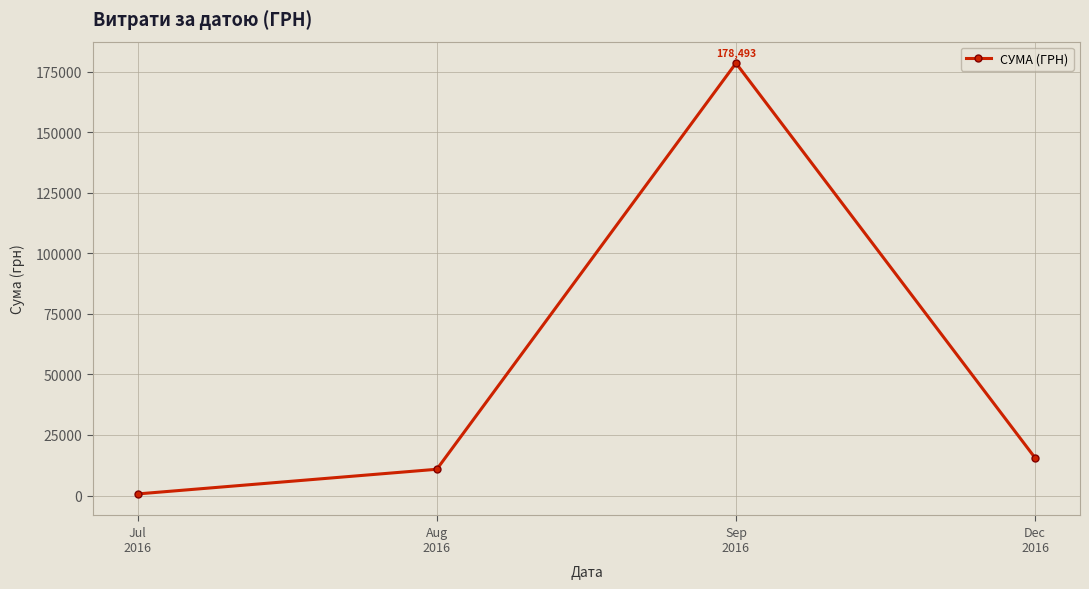

How many lines are shown in the chart?

1